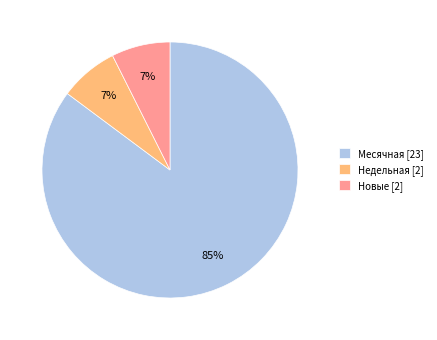

Which has a higher value, Недельная [2] or Месячная [23]?

Месячная [23]